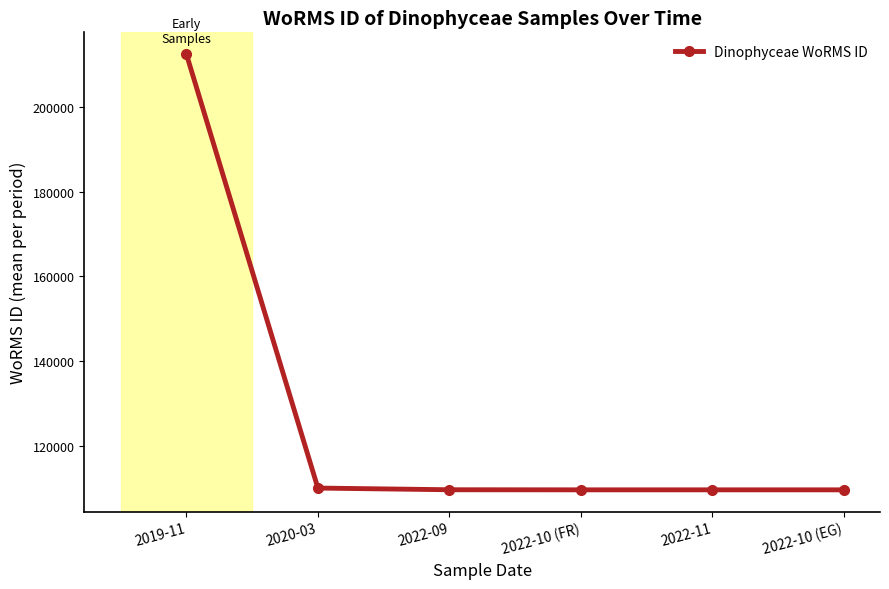

At which label does the data first exceed 109566?

2019-11